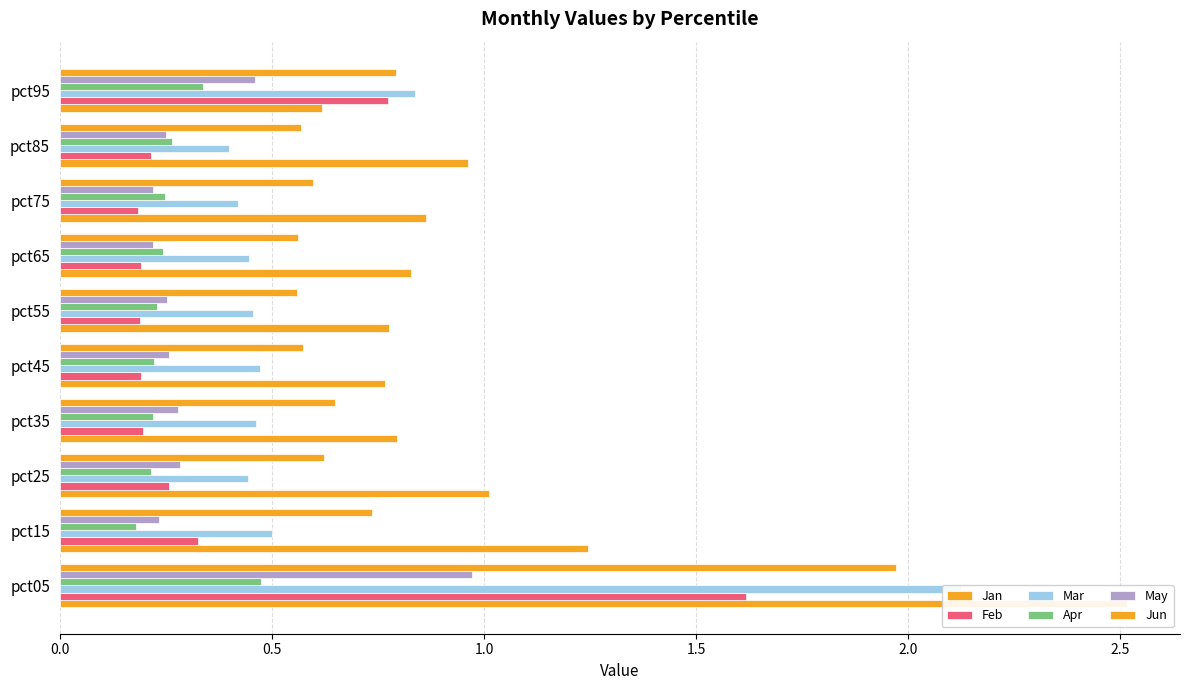

Is the value of Jan at pct95 greater than the value of Jun at pct35?

No